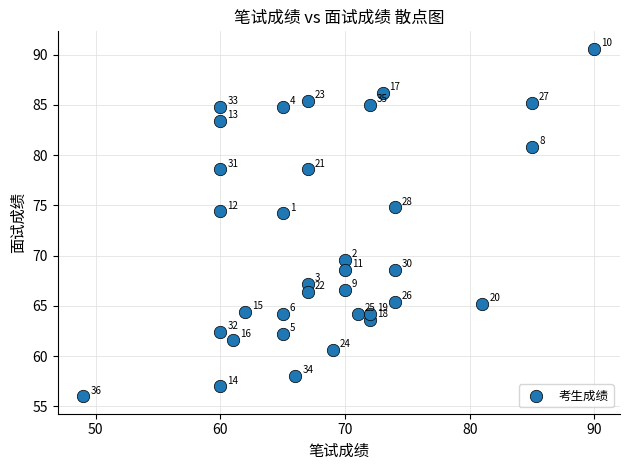

What Y value in the scatter plot is closest to 73?

74.2